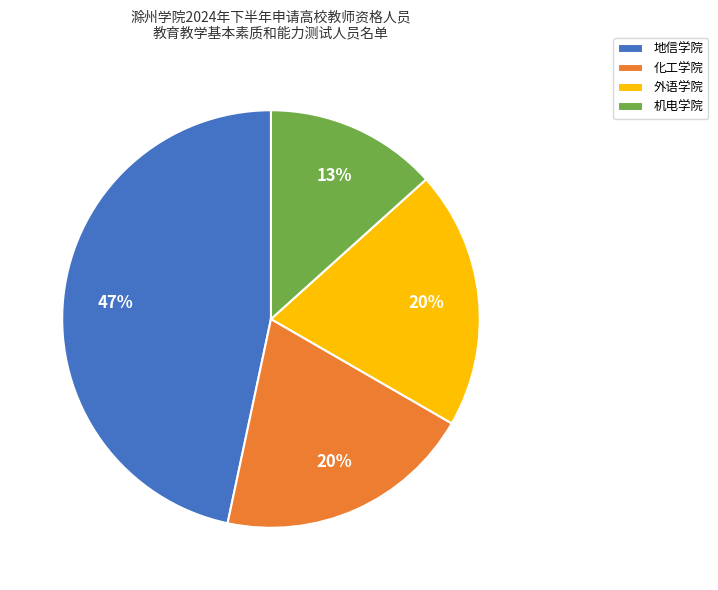

Which category has the biggest portion of the pie?

地信学院